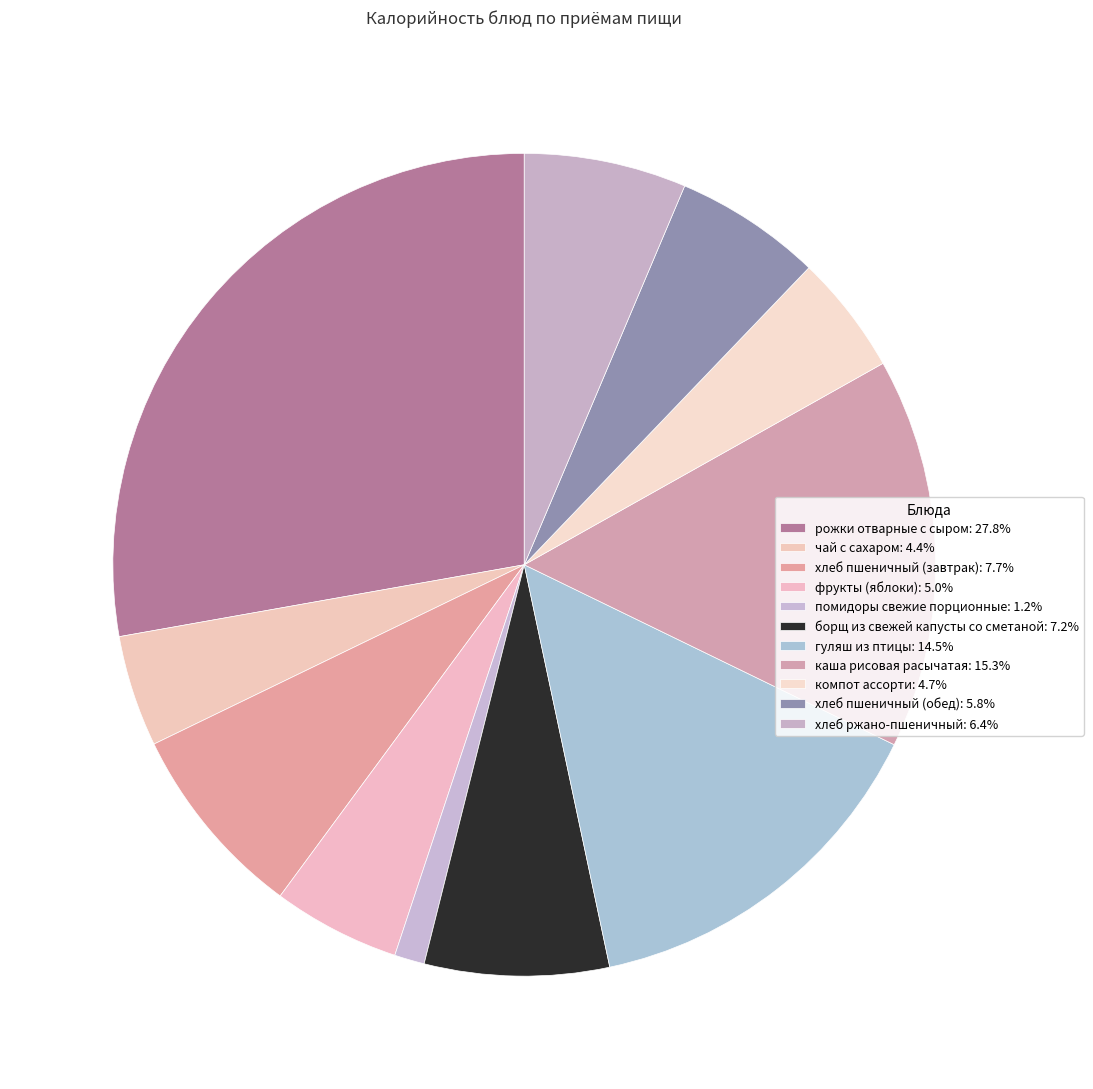

How many slices are in this pie chart?

11